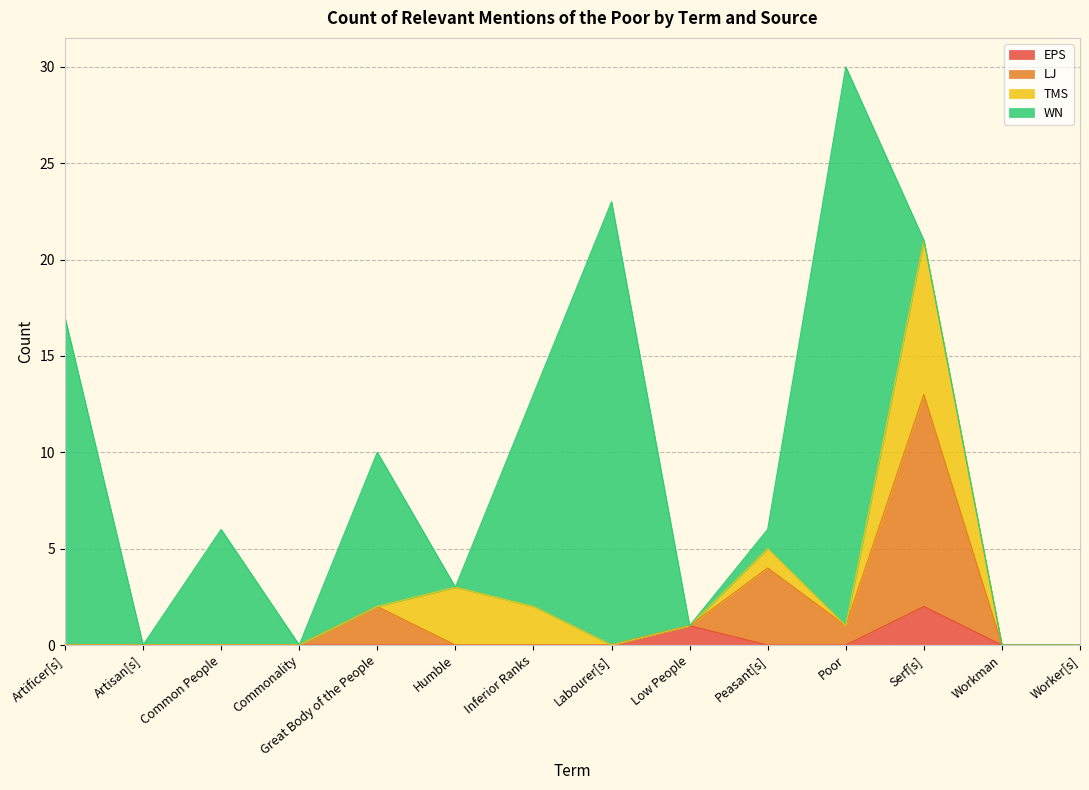

What is the total value across all series at Low People?

1